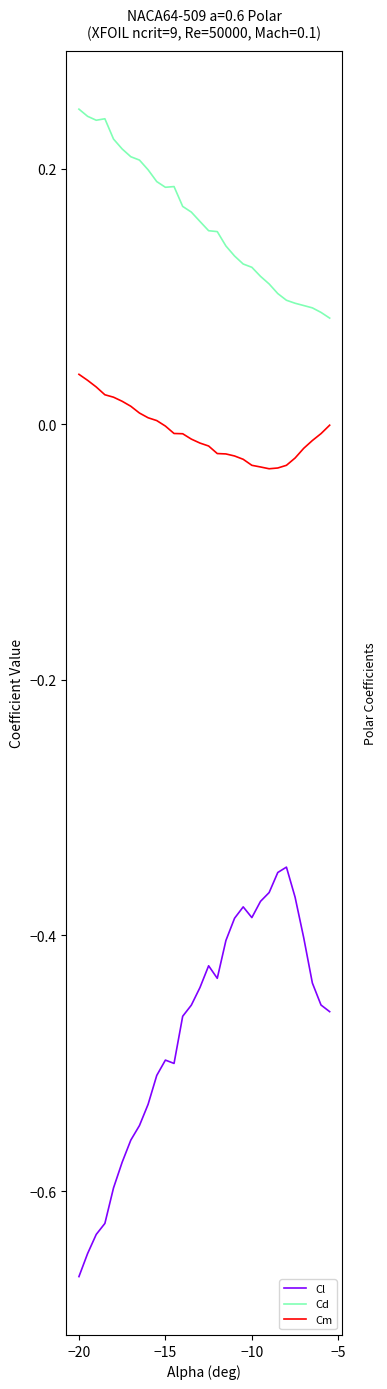

Which series has the largest total across all categories?

Cd